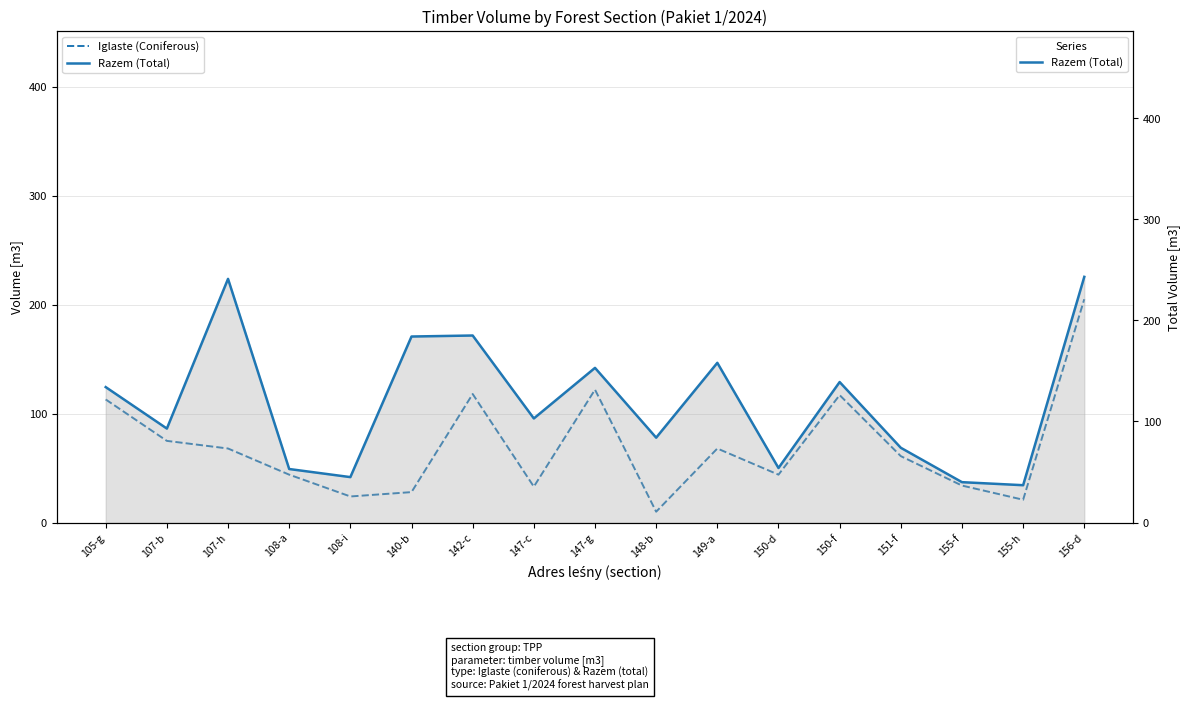

What is the difference between the second highest and minimum values in the Razem (Total) series?

204